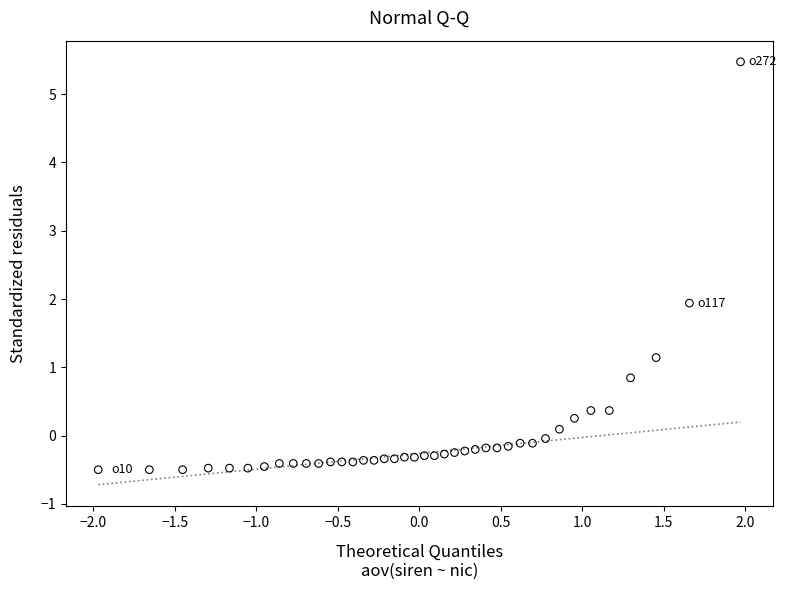

What is the range of X values (max minus min)?

3.9